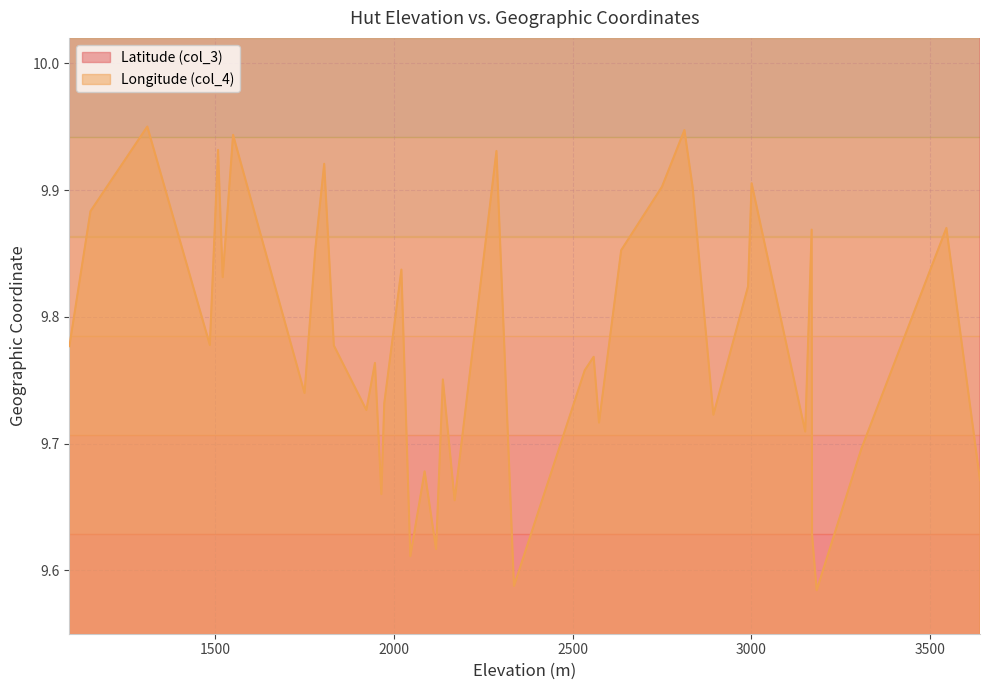

The value of Latitude (col_3) at 2287 is 65.1. True or false?

False